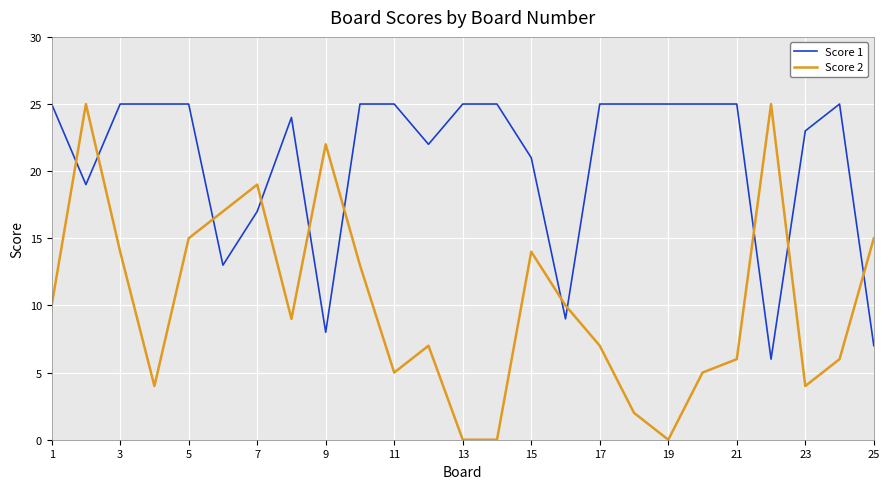

How many times do Score 2 and Score 1 cross each other?

11